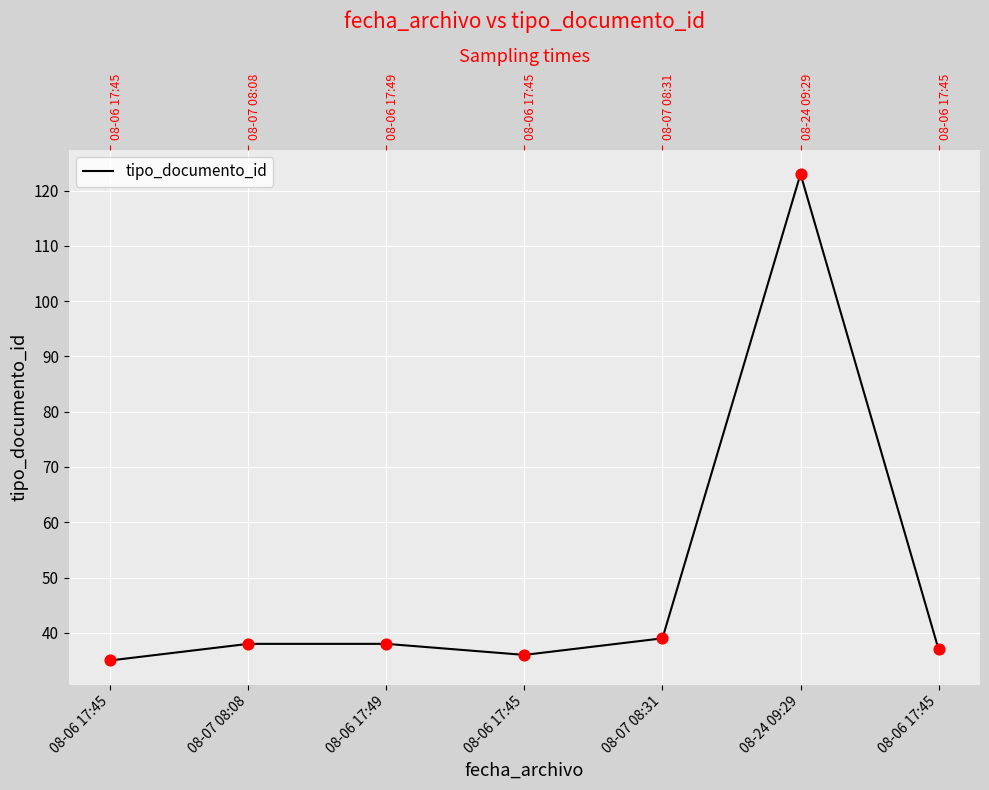

What is the ratio of the value at 08-07 08:08 to the value at 08-06 17:49?

1.0